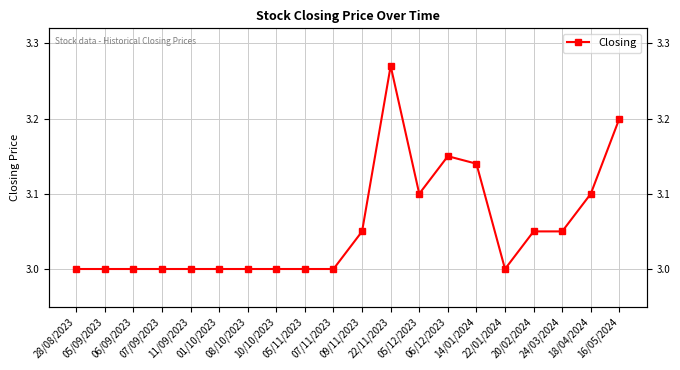

Rank the categories by value from highest to lowest.

22/11/2023, 16/05/2024, 06/12/2023, 14/01/2024, 05/12/2023, 18/04/2024, 09/11/2023, 20/02/2024, 24/03/2024, 28/08/2023, 05/09/2023, 06/09/2023, 07/09/2023, 11/09/2023, 01/10/2023, 08/10/2023, 10/10/2023, 05/11/2023, 07/11/2023, 22/01/2024